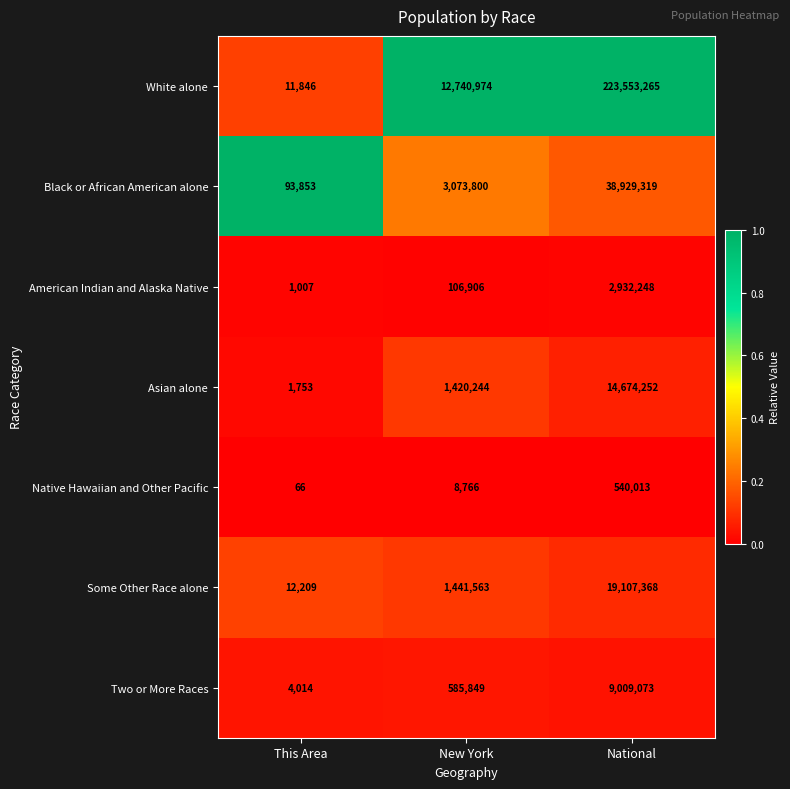

How many series are shown in this chart?

7